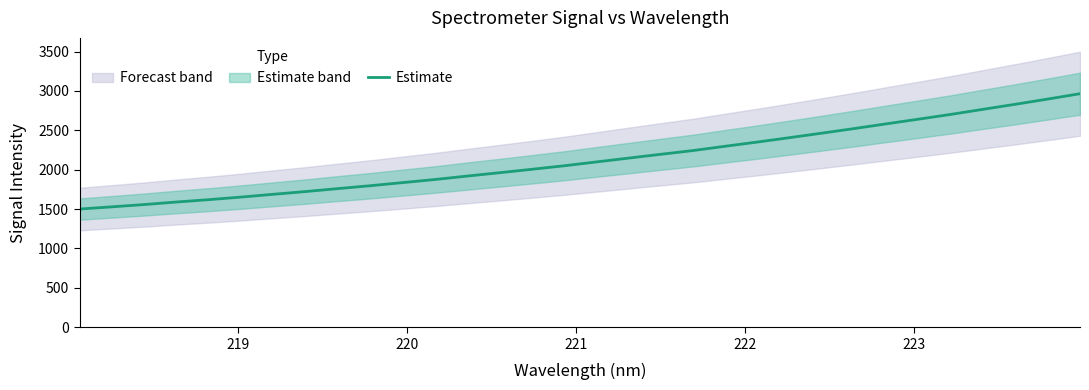

What is the minimum value for Estimate?

1500.4